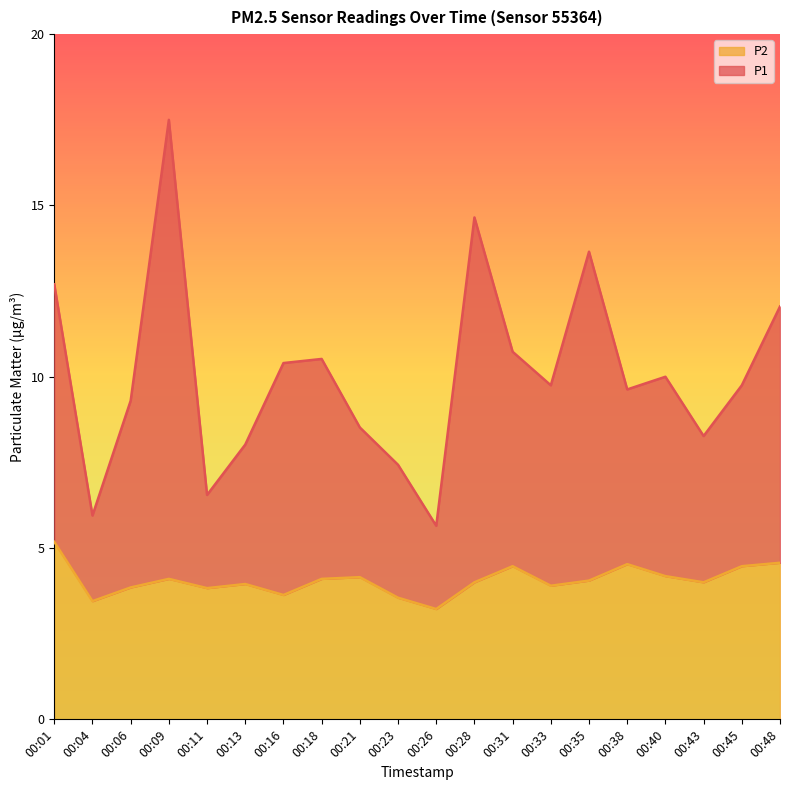

What is the difference between the maximum and minimum values in the P1 series?

11.8